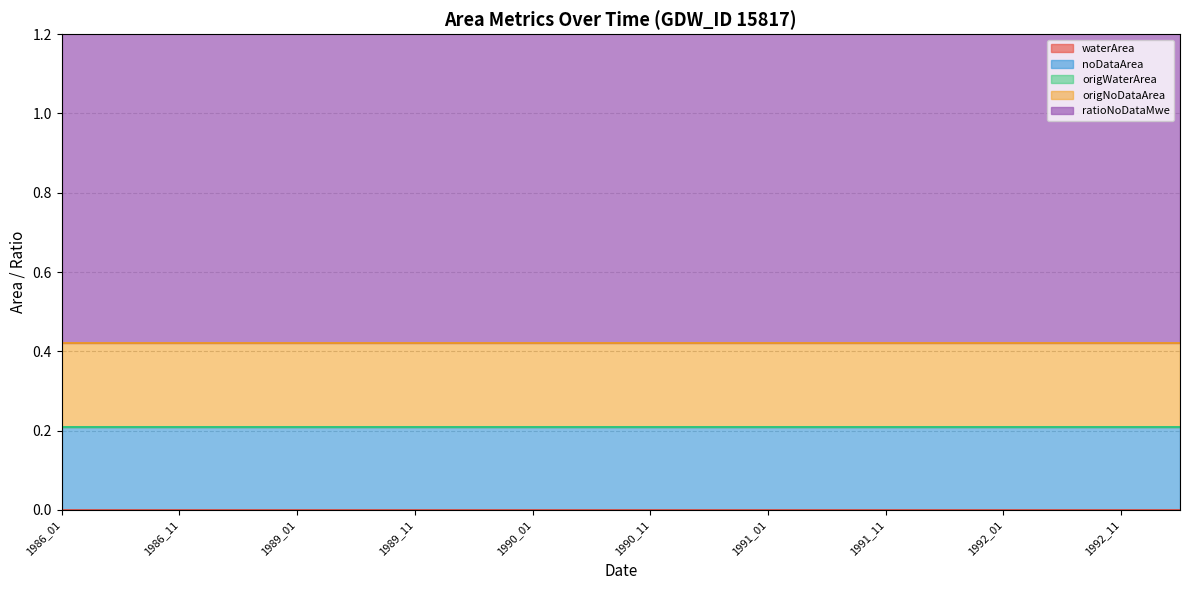

What is the spread (max minus min) of values at 1989_12?

1.0